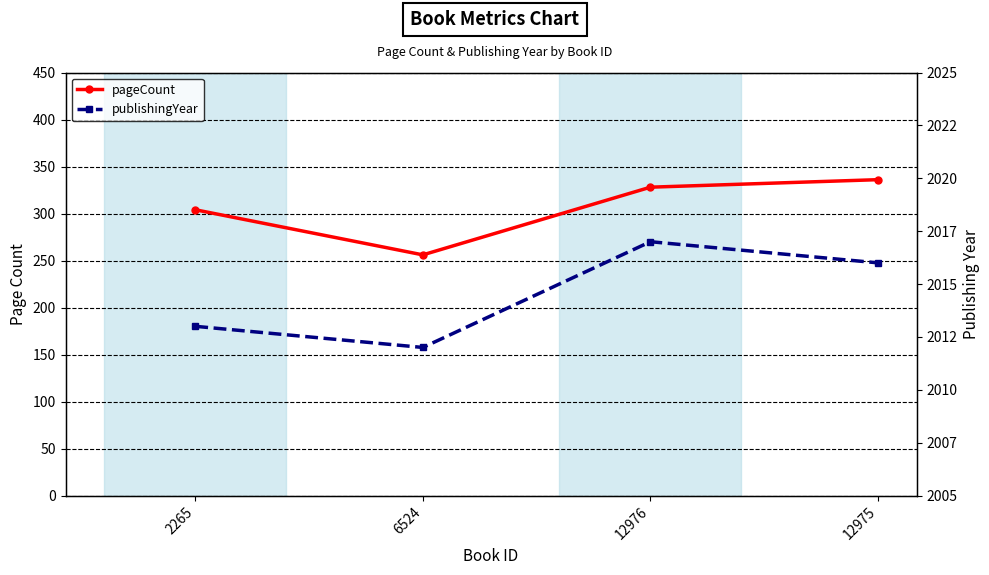

Where is the first local minimum for publishingYear?

6524